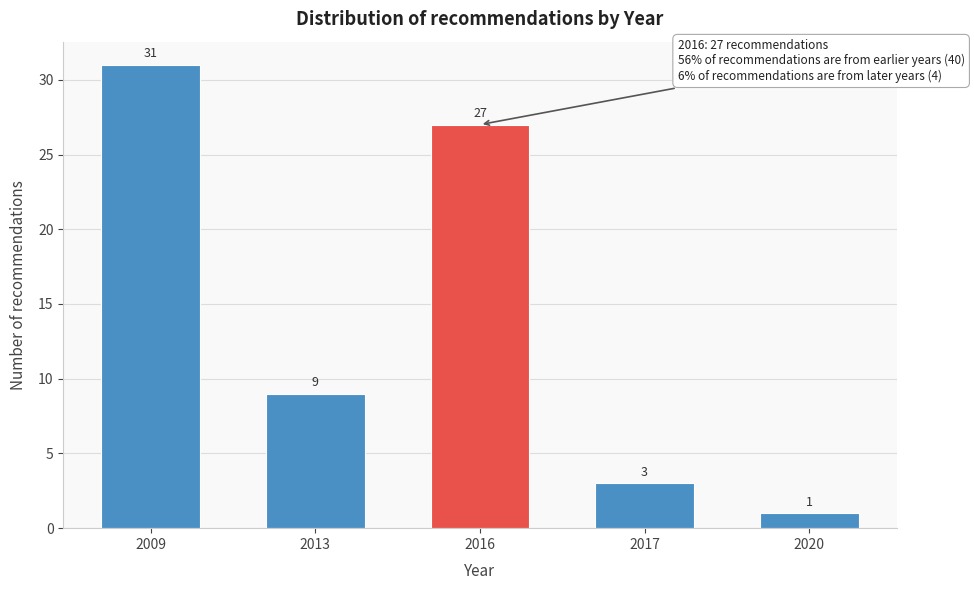

Reading left to right, list all the values displayed in this chart.

31	9	27	3	1